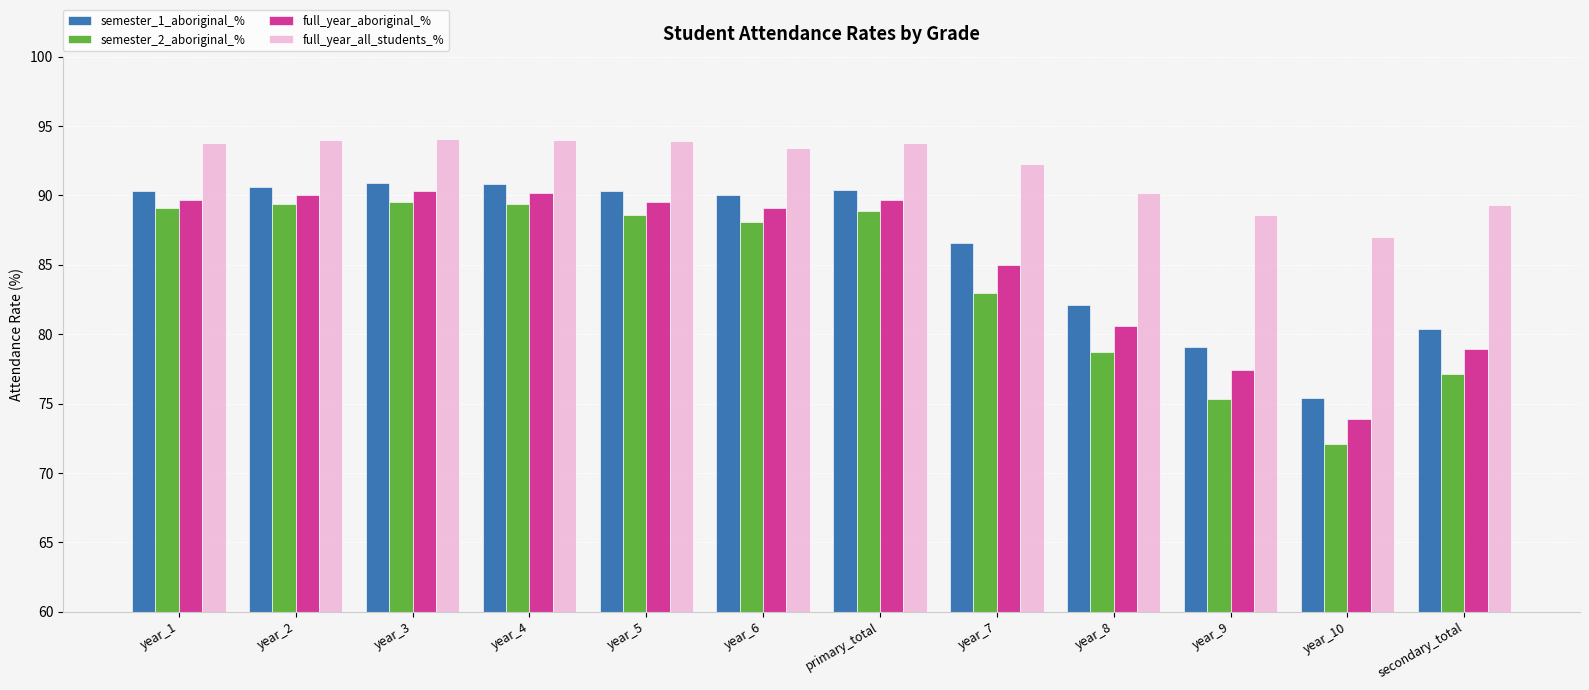

What is the value of the semester_1_aboriginal_% bar at the 7th from the left?

90.4